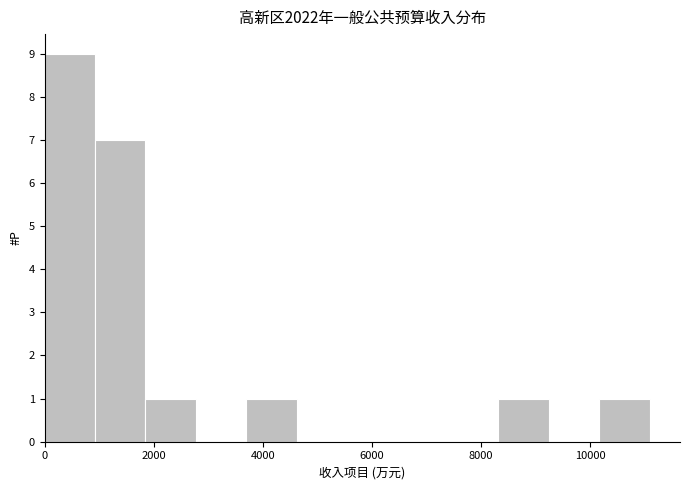

How tall is the bar that spans 1800 to 2800 on the x-axis? Neither the bar edges nor the heights are printed on the chart, so give them approximately, as read against the axes.

1